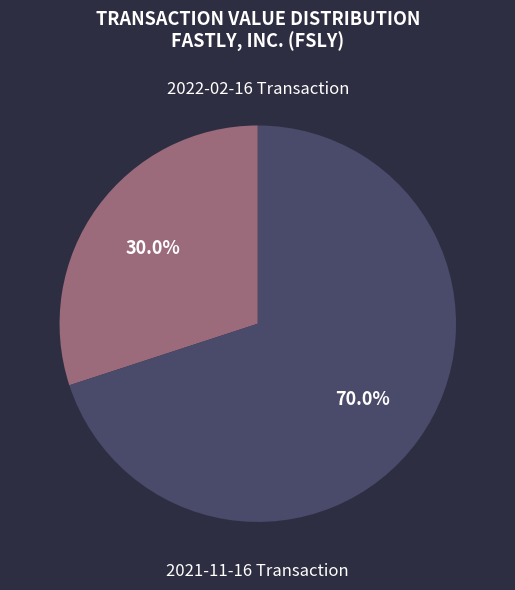

Is there a majority slice in this chart?

Yes